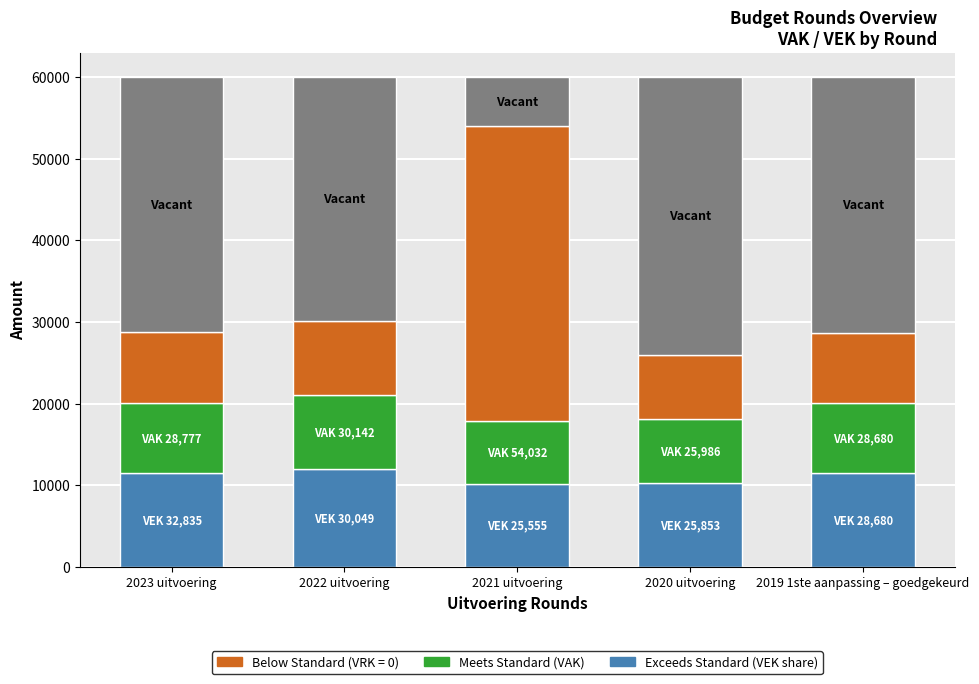

What is the total value across all series at 2020 uitvoering?

60000.0